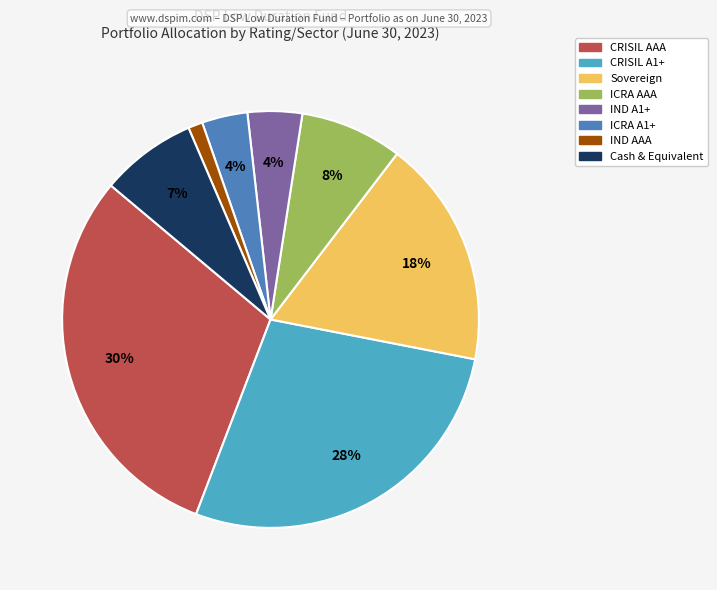

True or false: Cash & Equivalent accounts for 7% of the total.

True